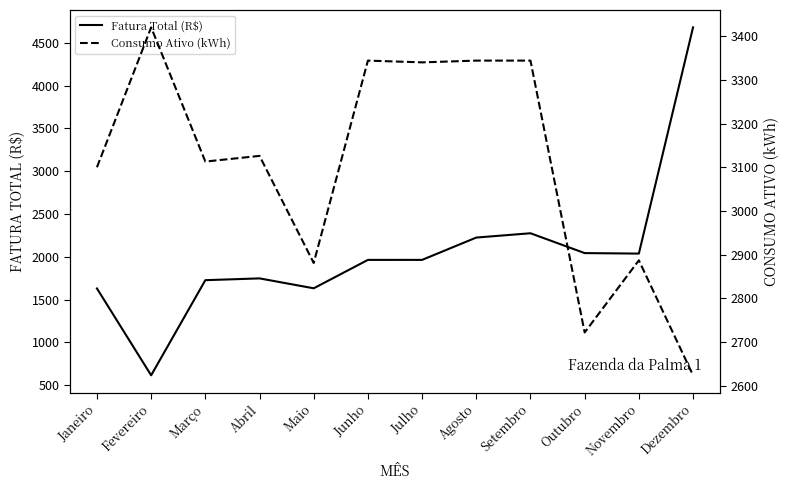

Is this an area chart (filled region under the line)?

No